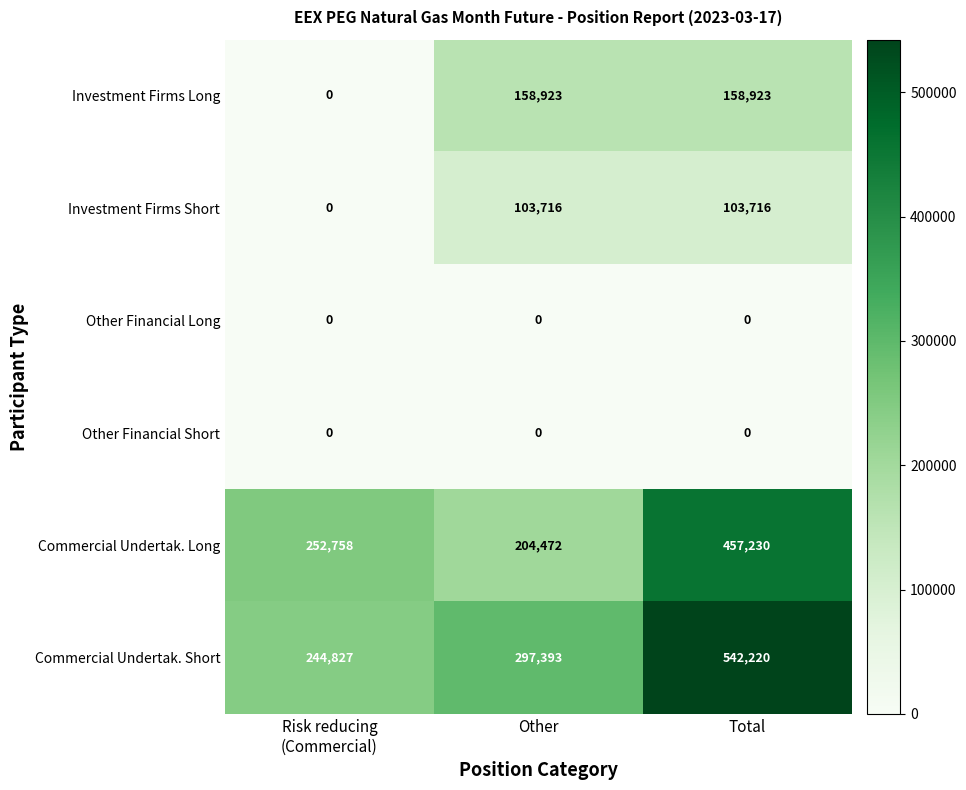

Reading left to right, transcribe all the data shown in this chart.

Investment Firms Long: 0	158923	158923
Investment Firms Short: 0	103716	103716
Other Financial Long: 0	0	0
Other Financial Short: 0	0	0
Commercial Undertak. Long: 252758	204472	457230
Commercial Undertak. Short: 244827	297393	542220